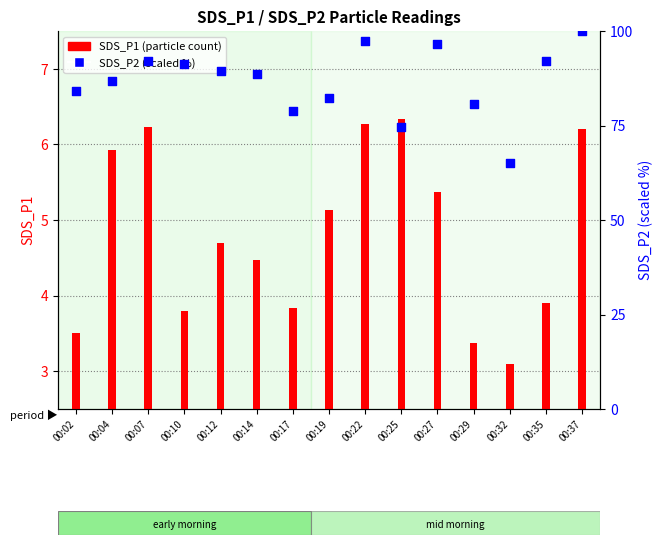

Which series contains the lowest Y value?

SDS_P1